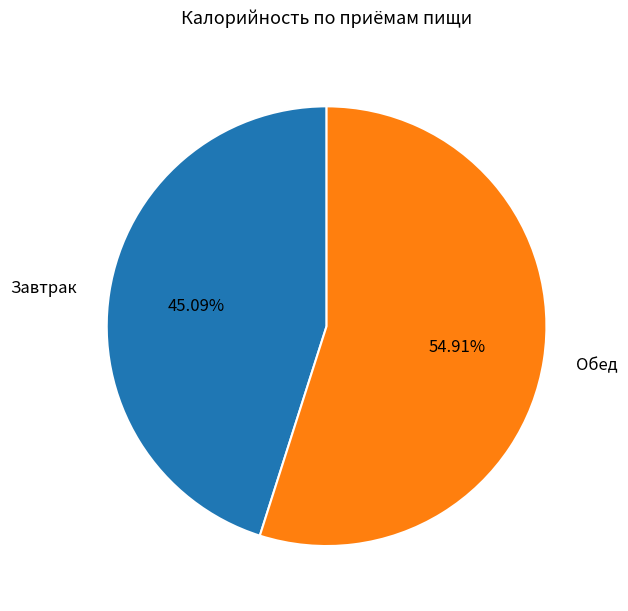

Do Обед and Завтрак together represent more than half of the pie?

Yes